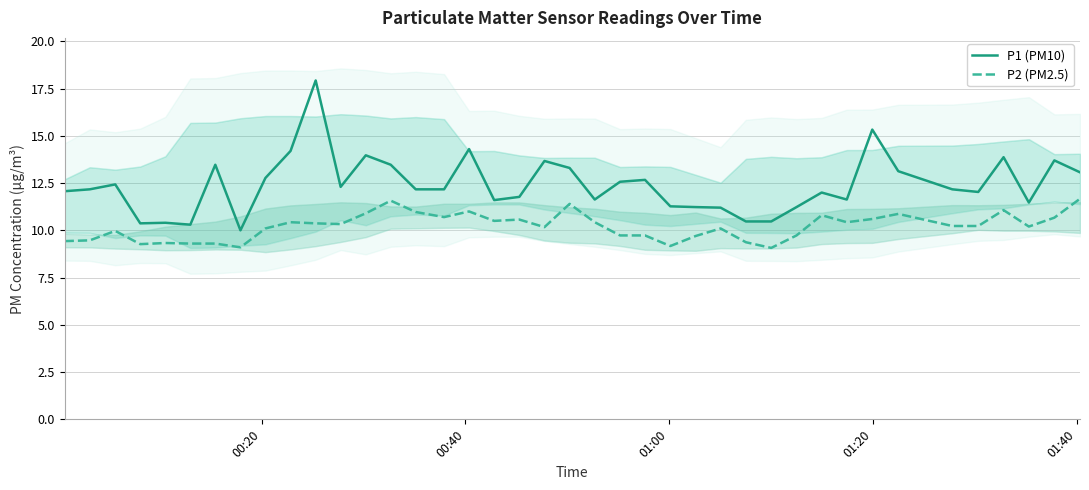

True or false: P1 (PM10) and P2 (PM2.5) intersect in this chart.

False